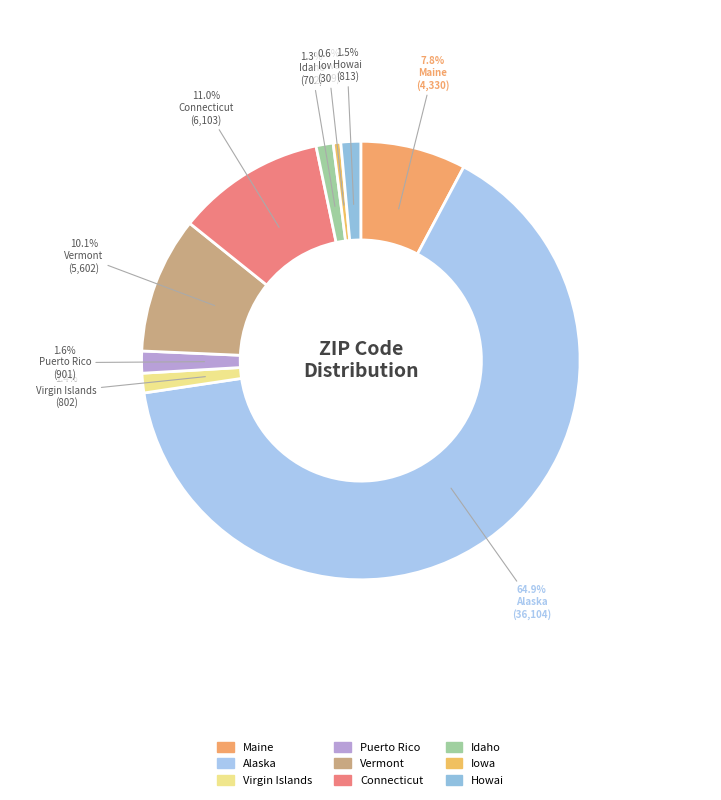

Does any single category account for the majority?

Yes